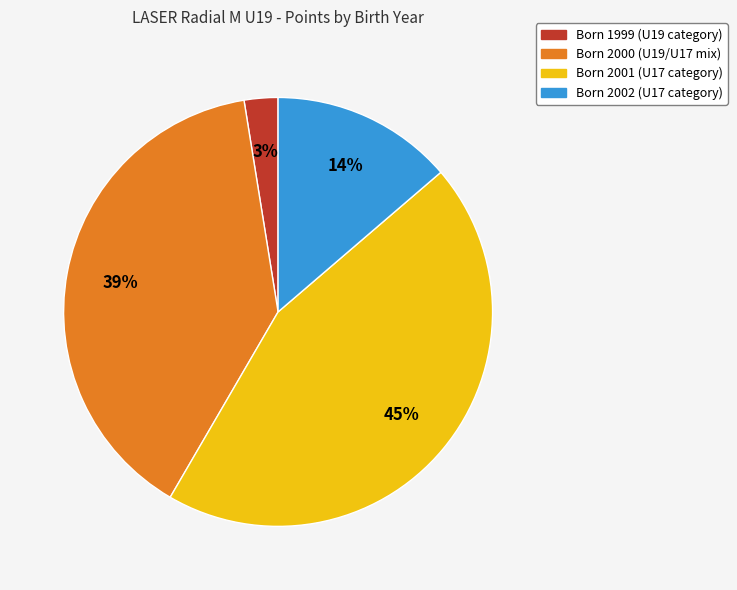

How many segments does this pie chart have?

4